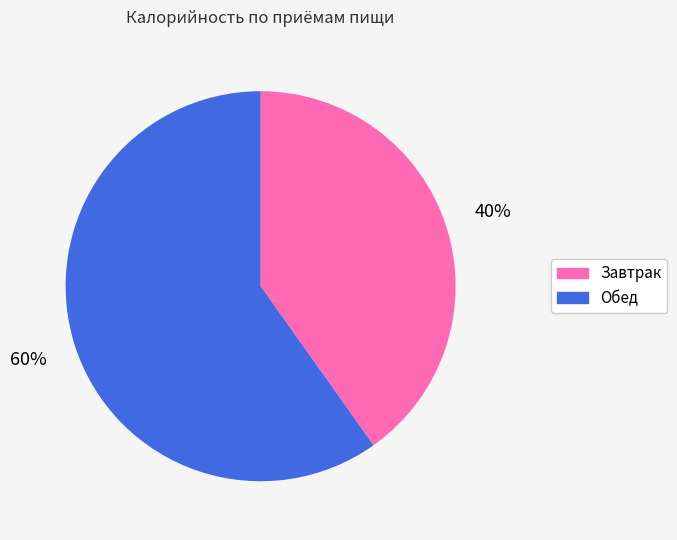

Combined, do Завтрак and Обед account for over 50%?

Yes